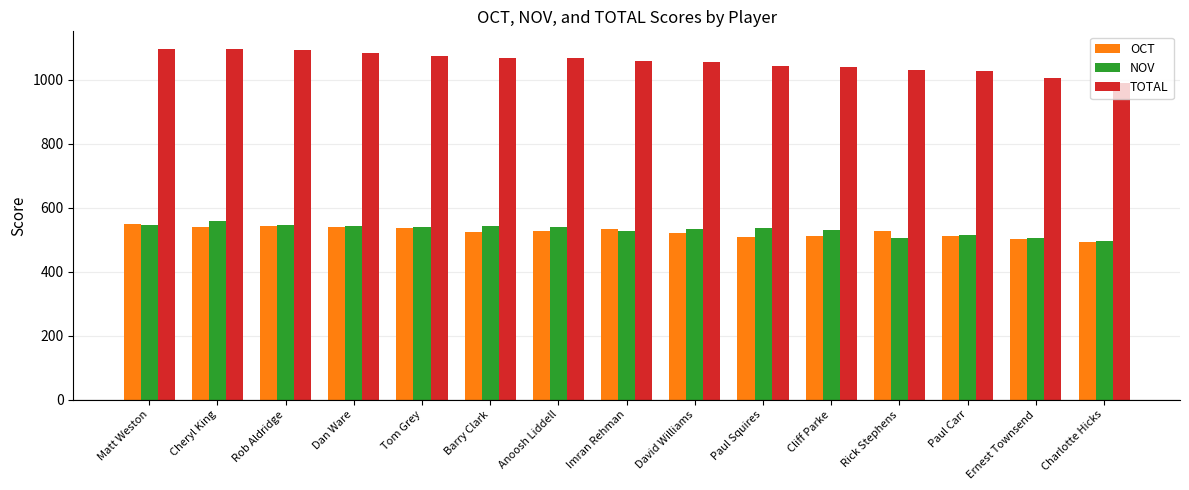

What is the minimum value for TOTAL?

989